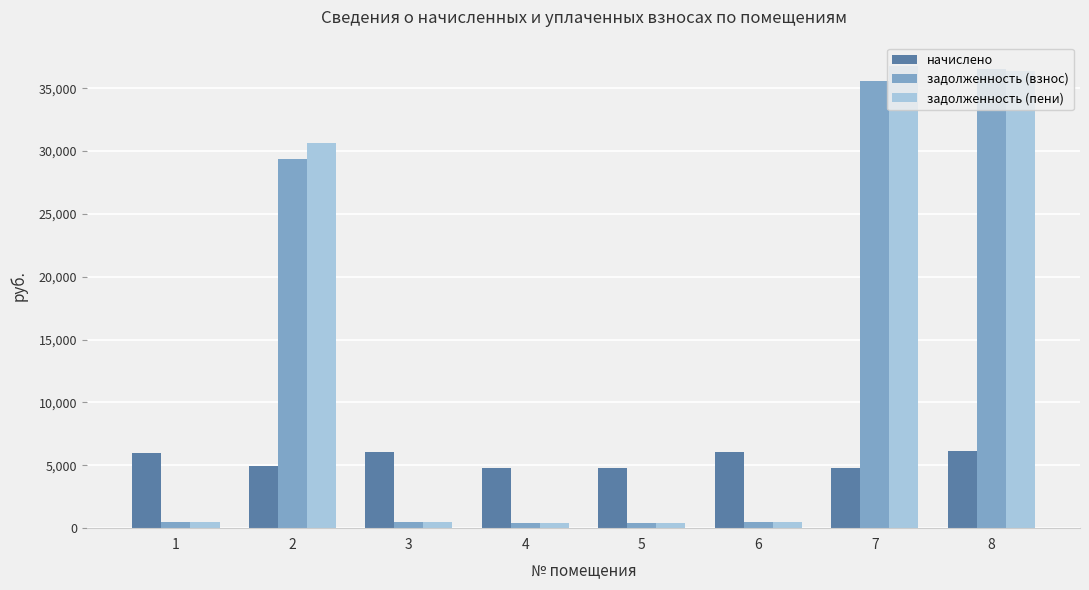

The value of начислено at 3 is 3940.2. True or false?

False